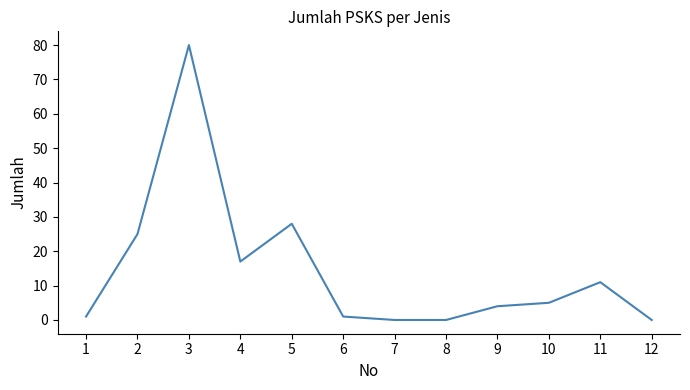

How many categories are shown in the chart?

12